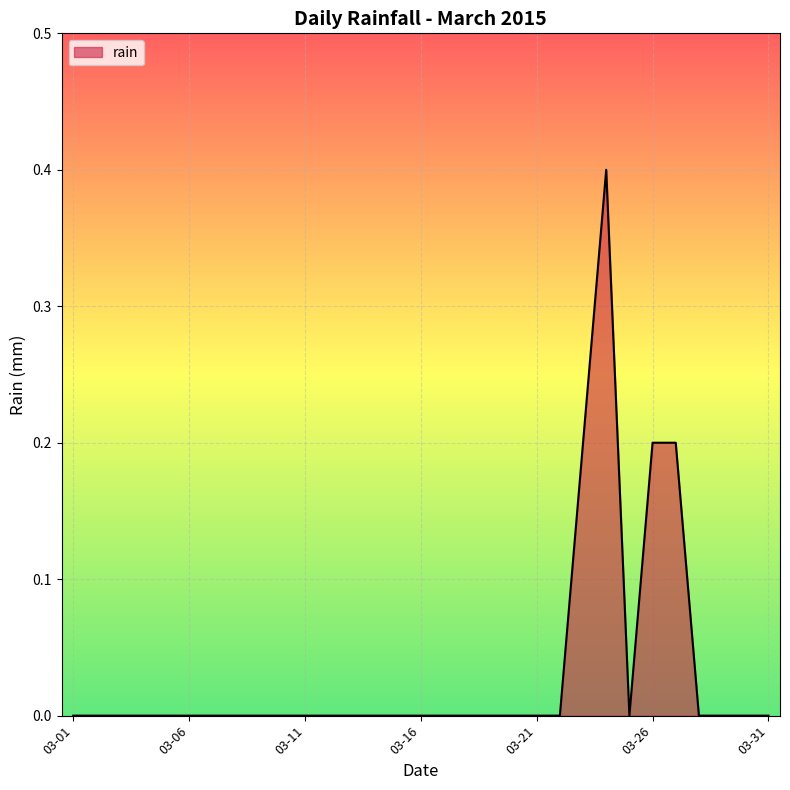

What is the maximum value shown in the chart?

0.4